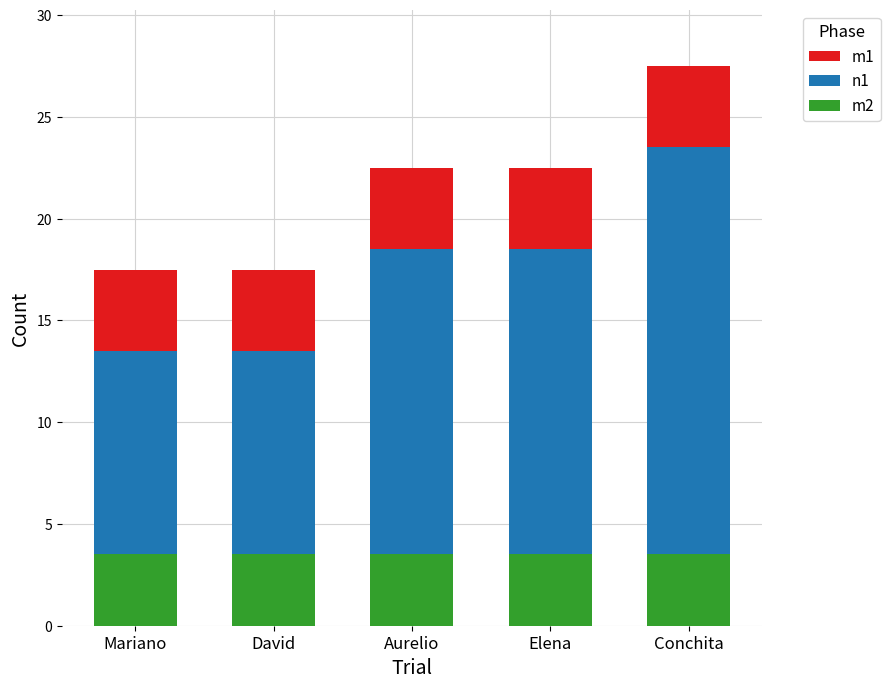

What is the total value across all series at Conchita?

27.5